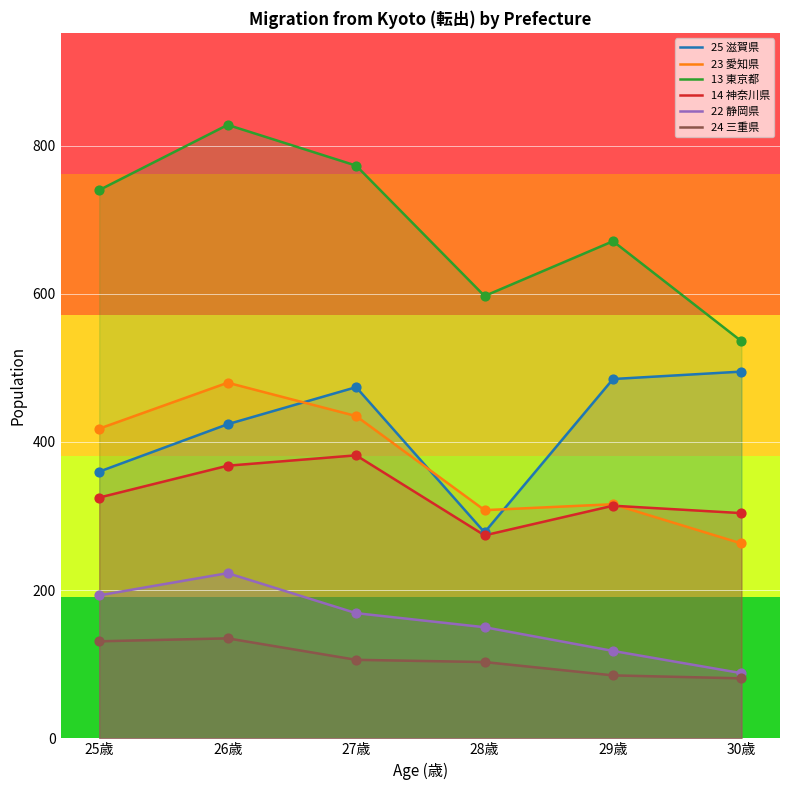

Which series has the largest total across all categories?

13 東京都